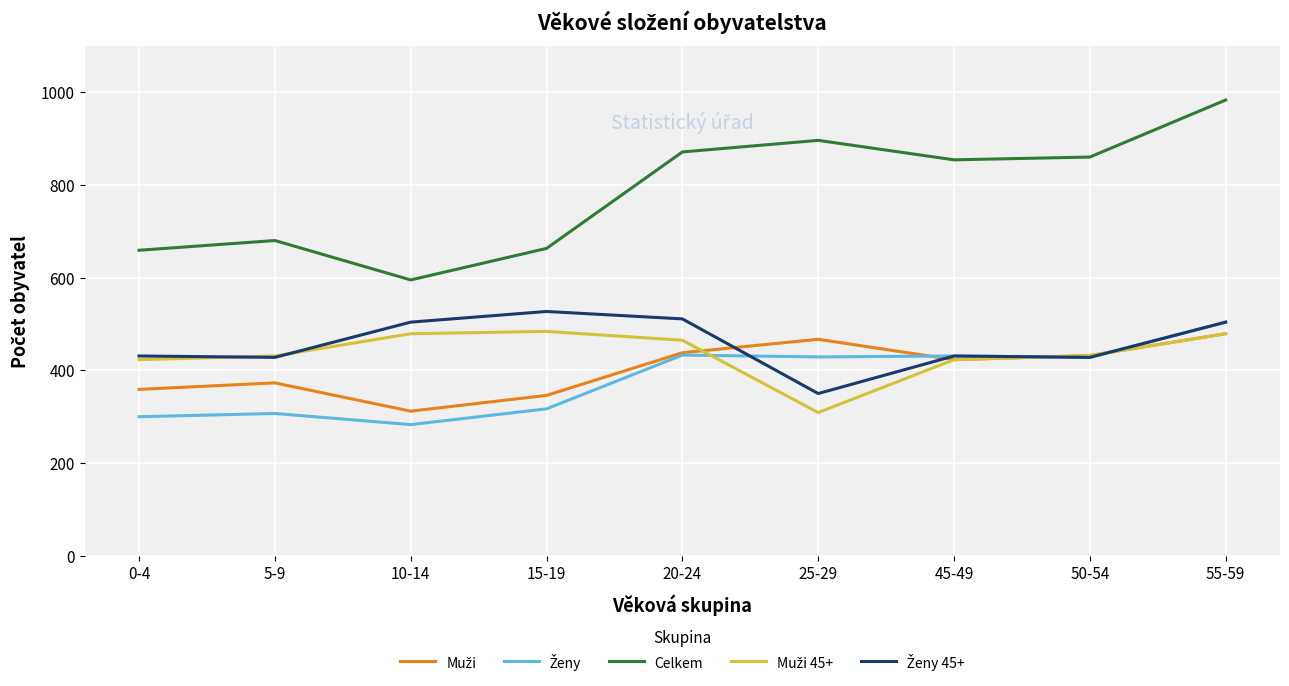

What is the difference between the highest and lowest values at 45-49?

431